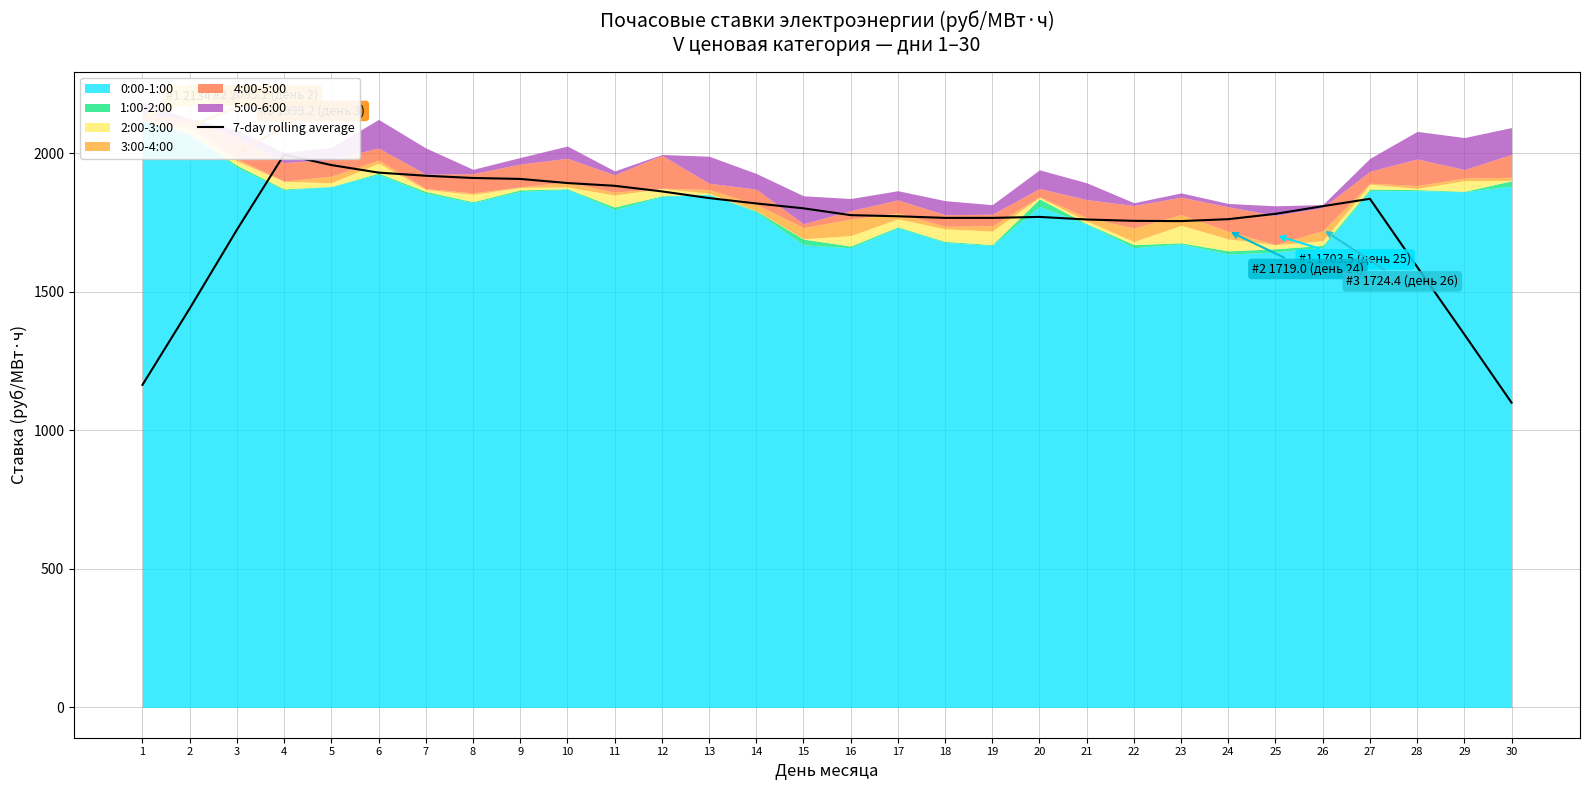

What value does the data have at 8?

1910.0